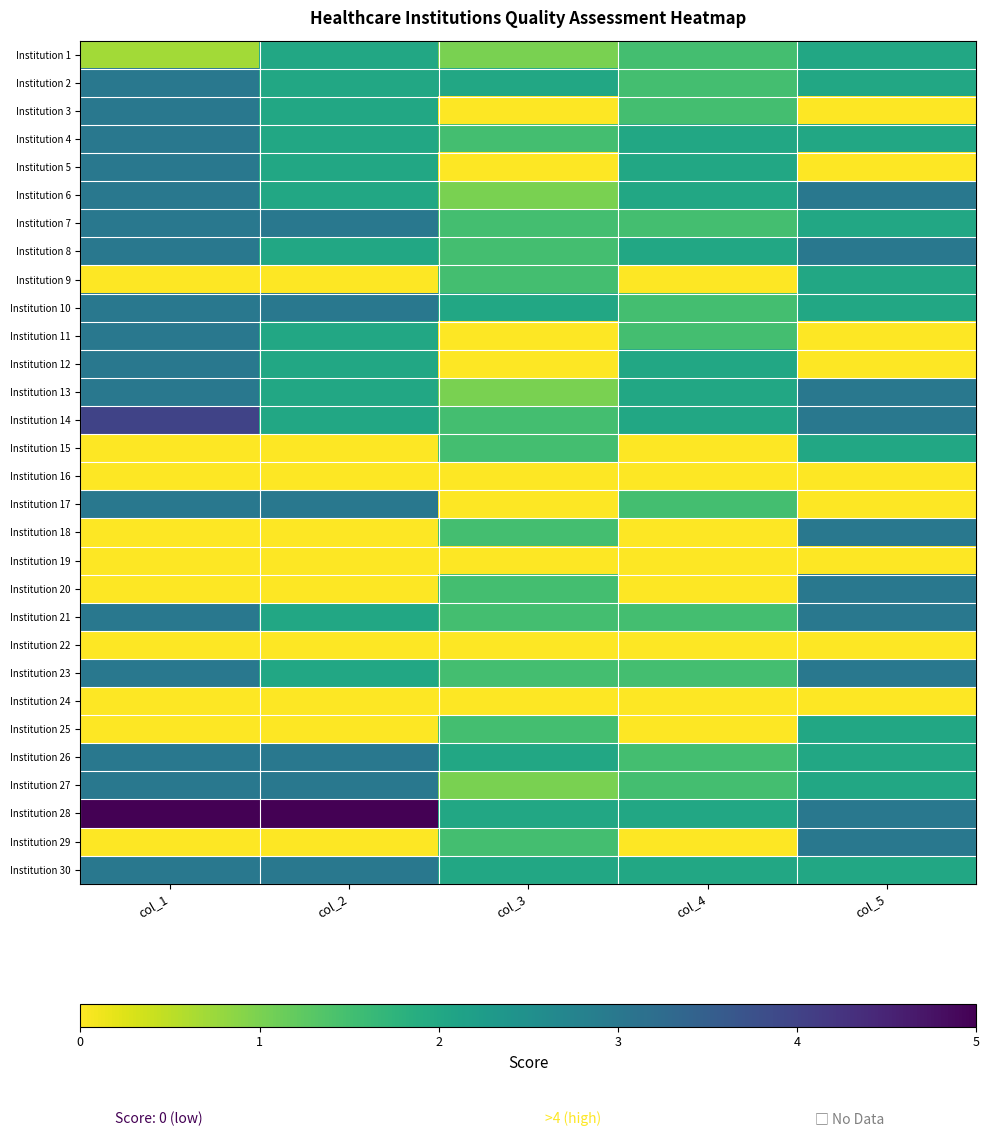

Which category has the highest value across all series?

col_1